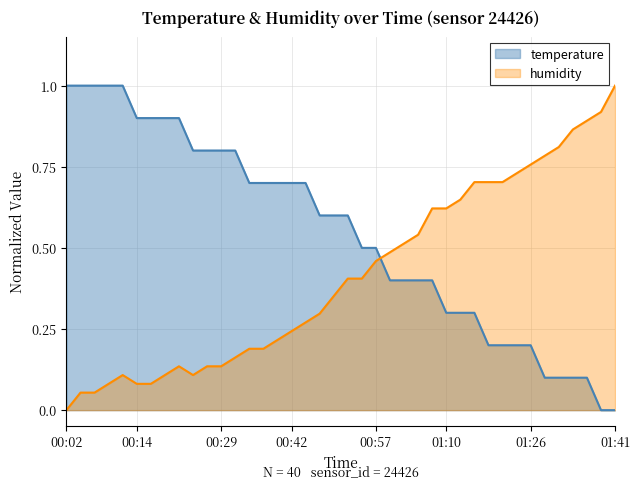

What position from the right is 01:15?

11